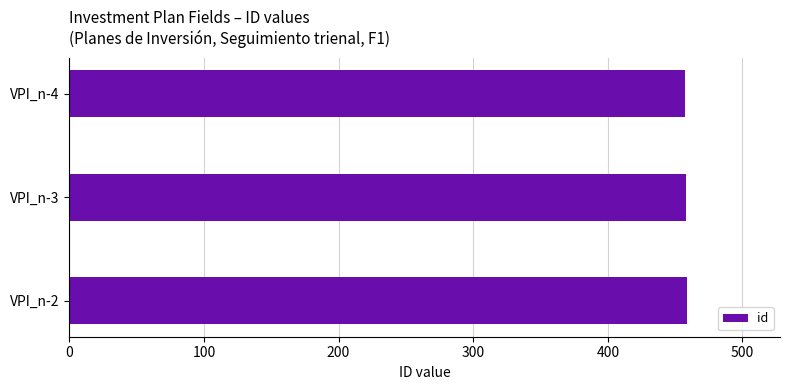

Approximately how many times larger is the value at VPI_n-4 compared to VPI_n-3?

1.0